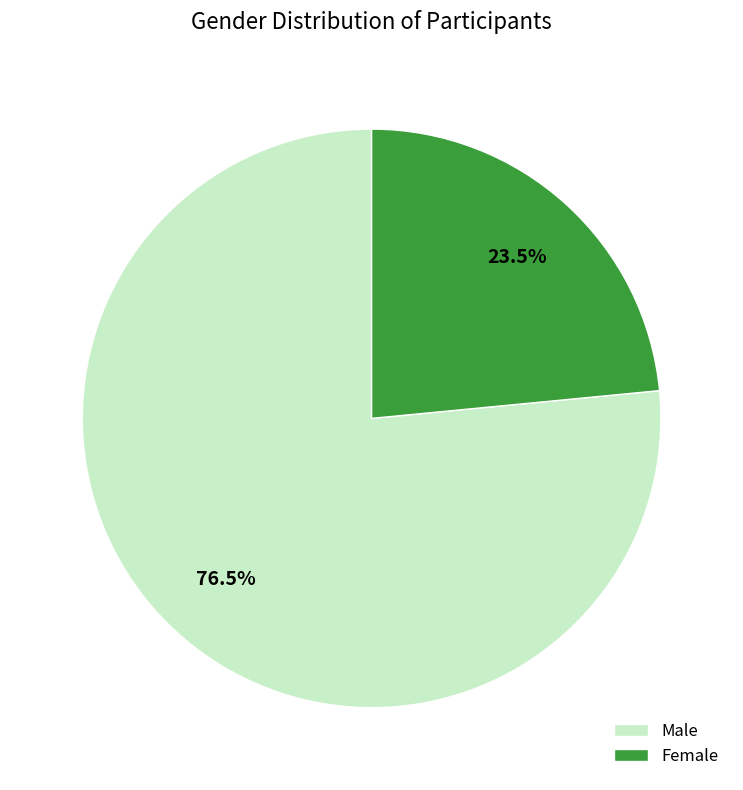

To the nearest percent, what is the difference between the Male and Female slice percentages?

53%